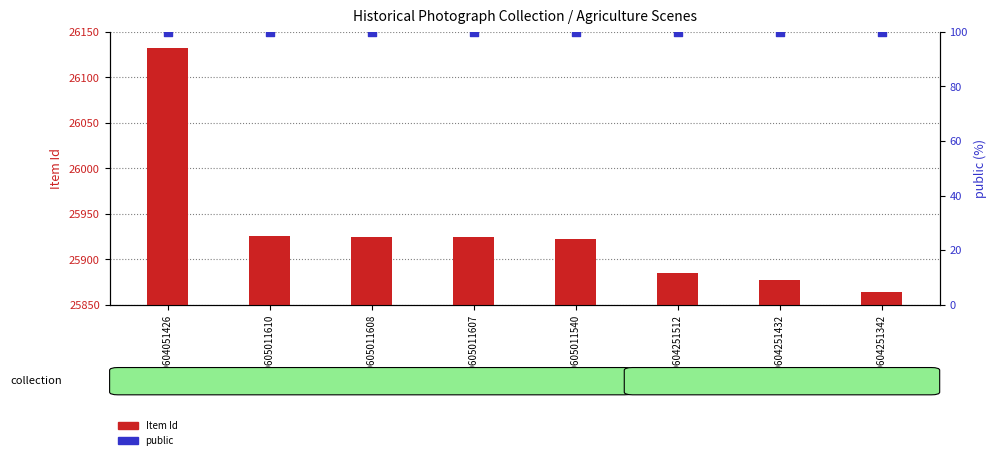

Which series reaches the minimum Y coordinate?

public